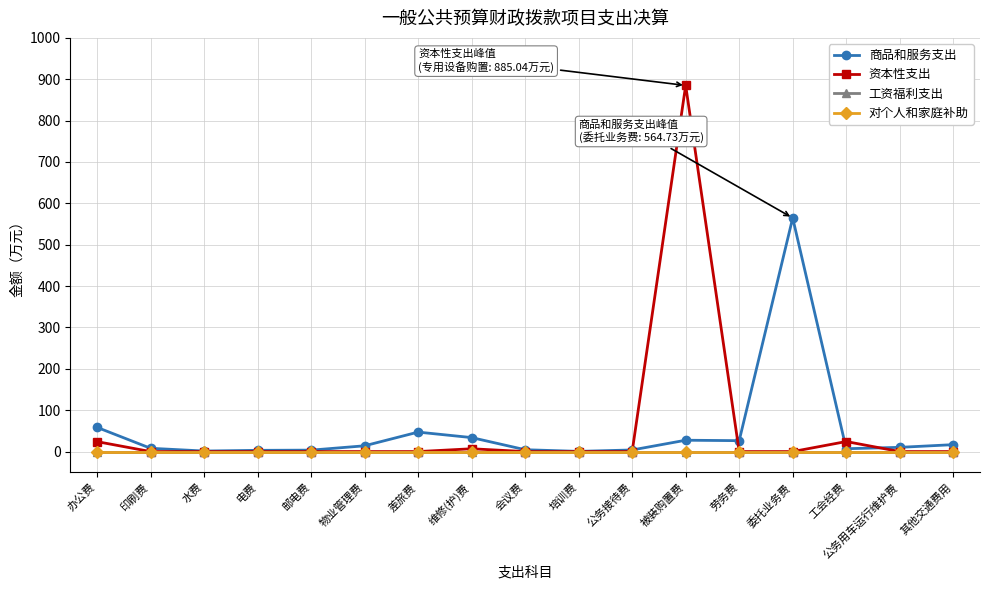

What is the maximum value for 商品和服务支出?

564.7